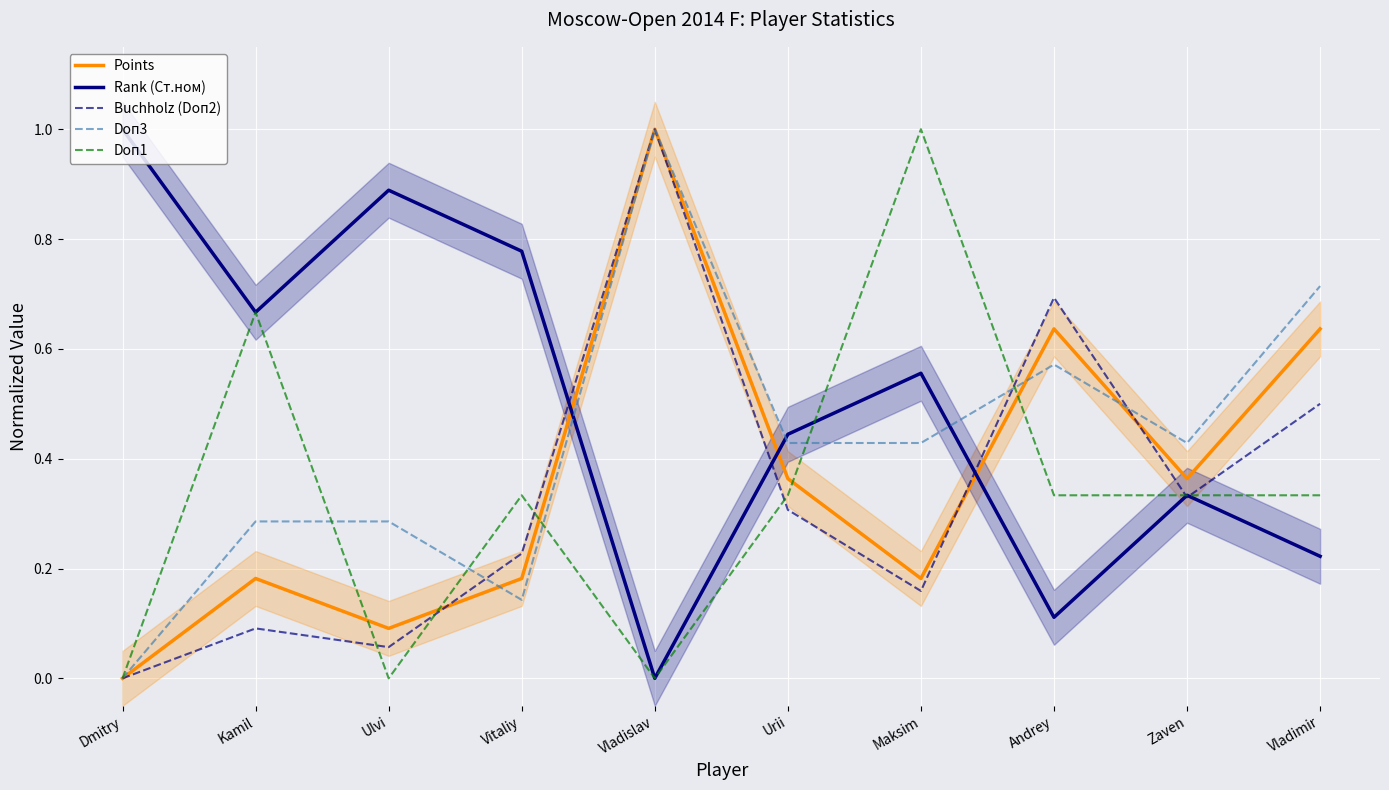

The value of Doп3 at Urii is 0.4. True or false?

True